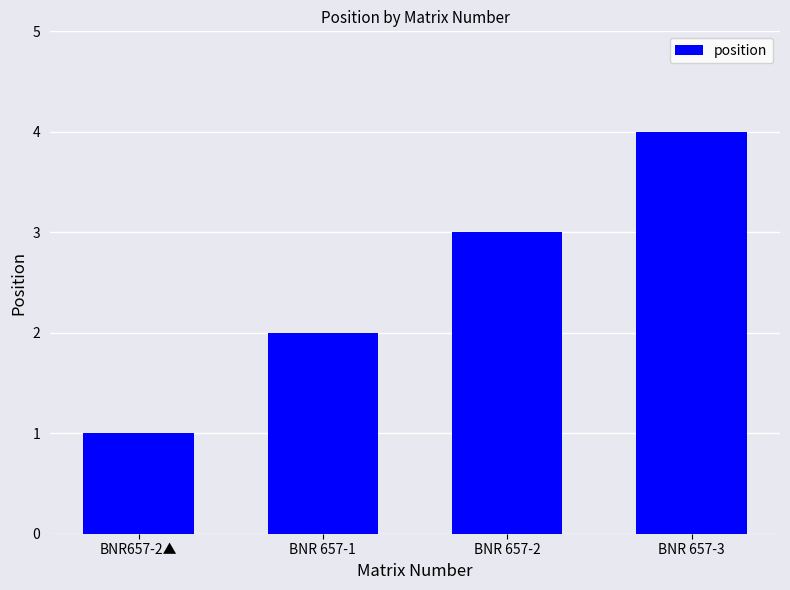

What is the ratio of the value at BNR 657-3 to the value at BNR 657-2?

1.3